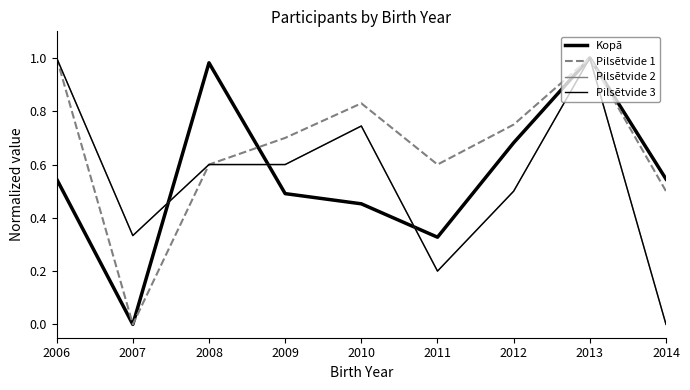

How many lines are shown in the chart?

4